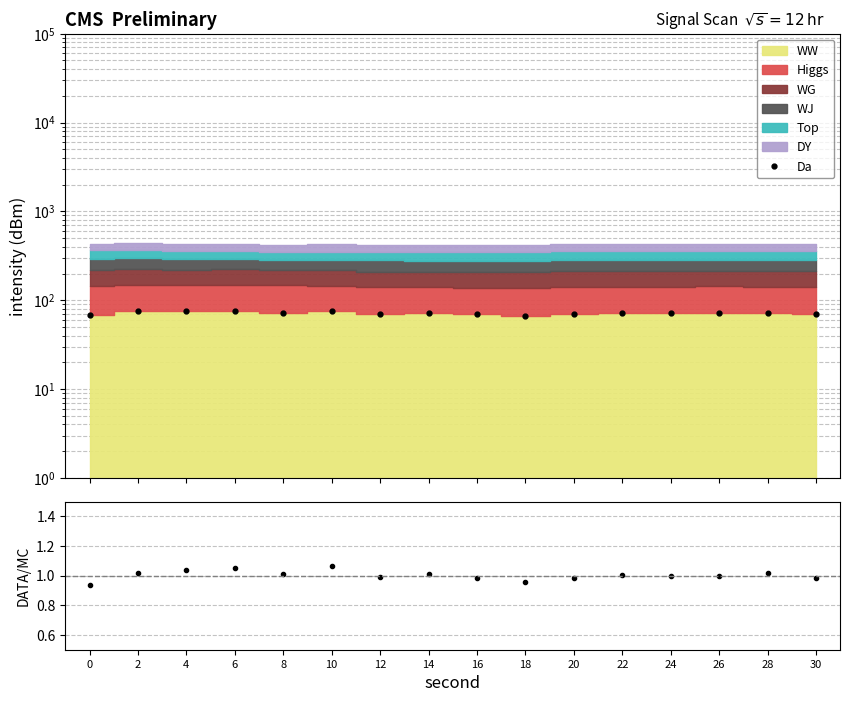

At how many categories does at least one series exceed 9?

16